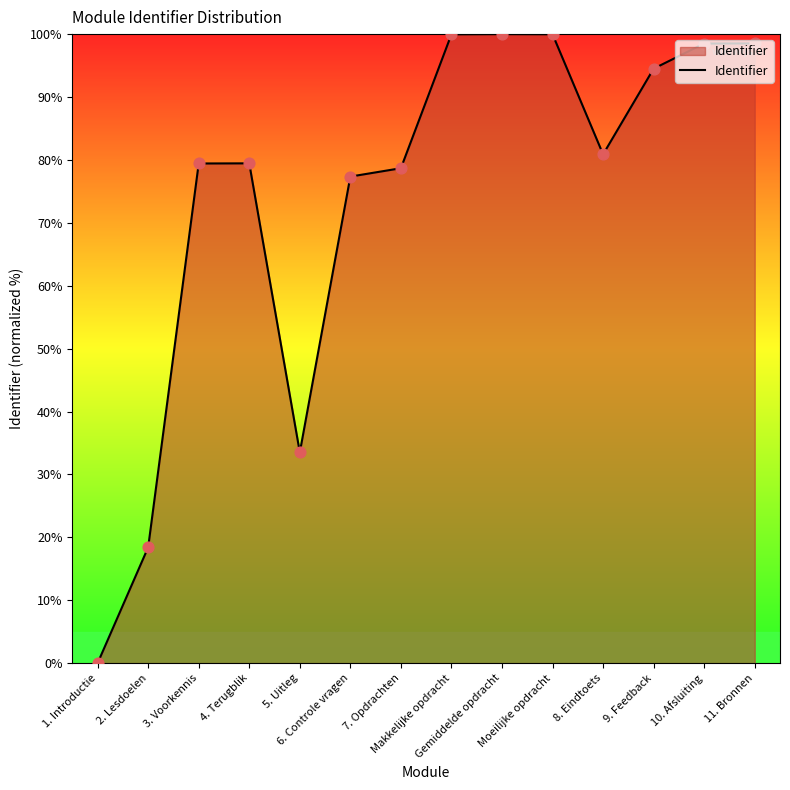

What is the change in value from 1. Introductie to 11. Bronnen?

+98.5